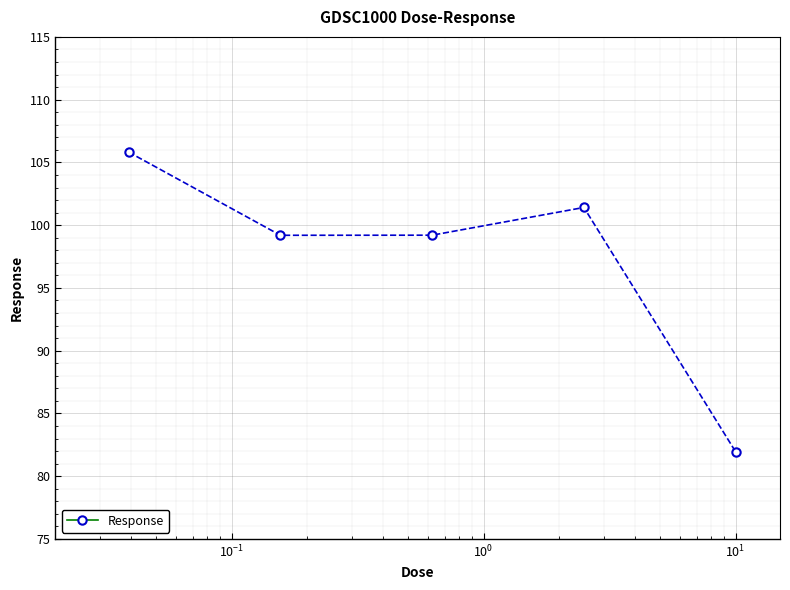

Reading left to right, transcribe all the data shown in this chart.

105.8	99.2	99.2	101.4	82.0